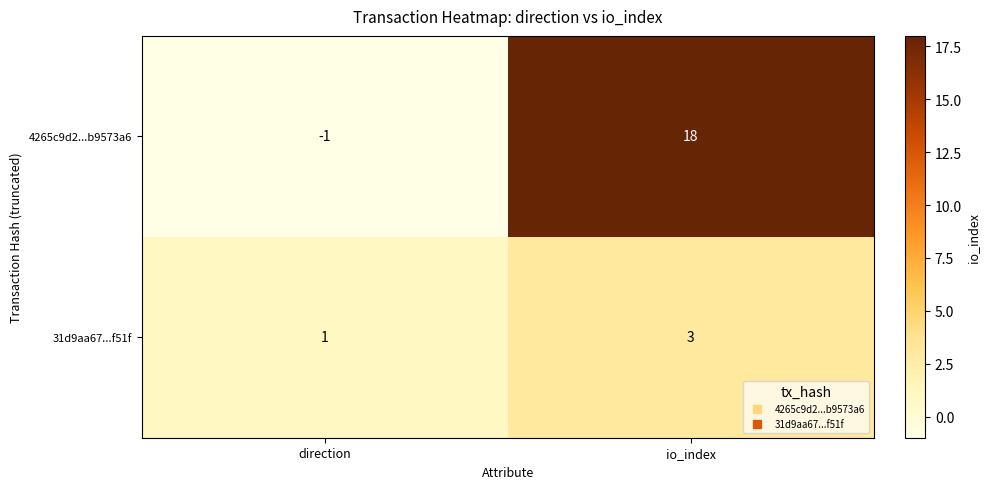

What is the spread (max minus min) of values at io_index?

15